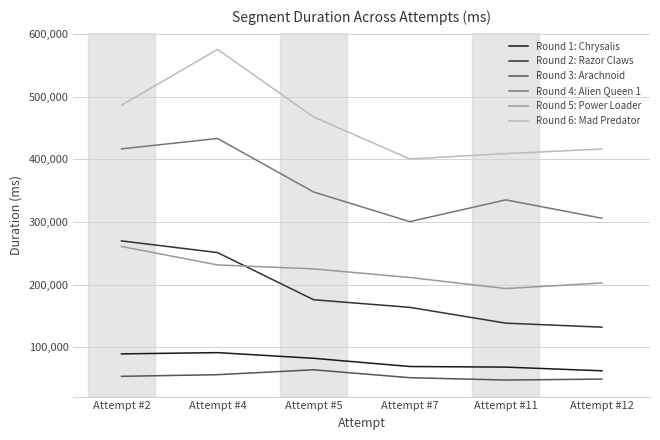

Is the value of Round 1: Chrysalis at Attempt #5 greater than the value of Round 2: Razor Claws at Attempt #11?

No